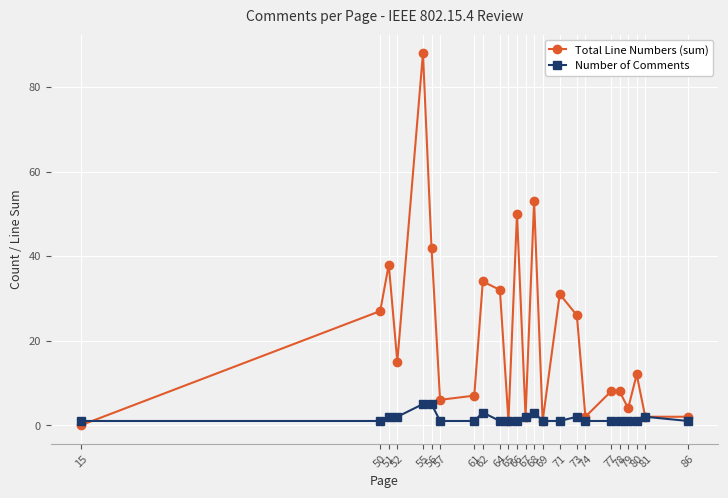

True or false: Number of Comments has more than 1 interior local peaks.

True